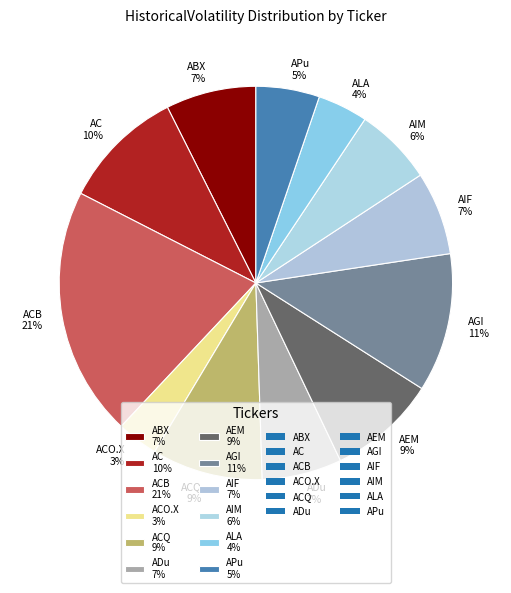

Is there a majority slice in this chart?

No